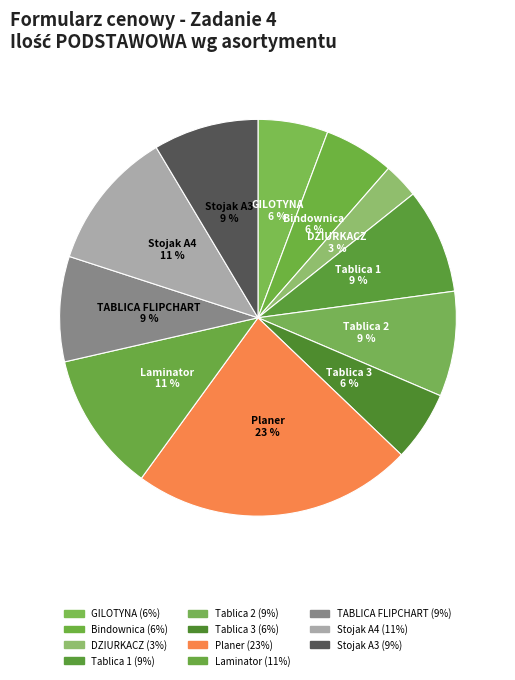

What is the ratio of the value at Tablica 2 to the value at GILOTYNA?

1.5